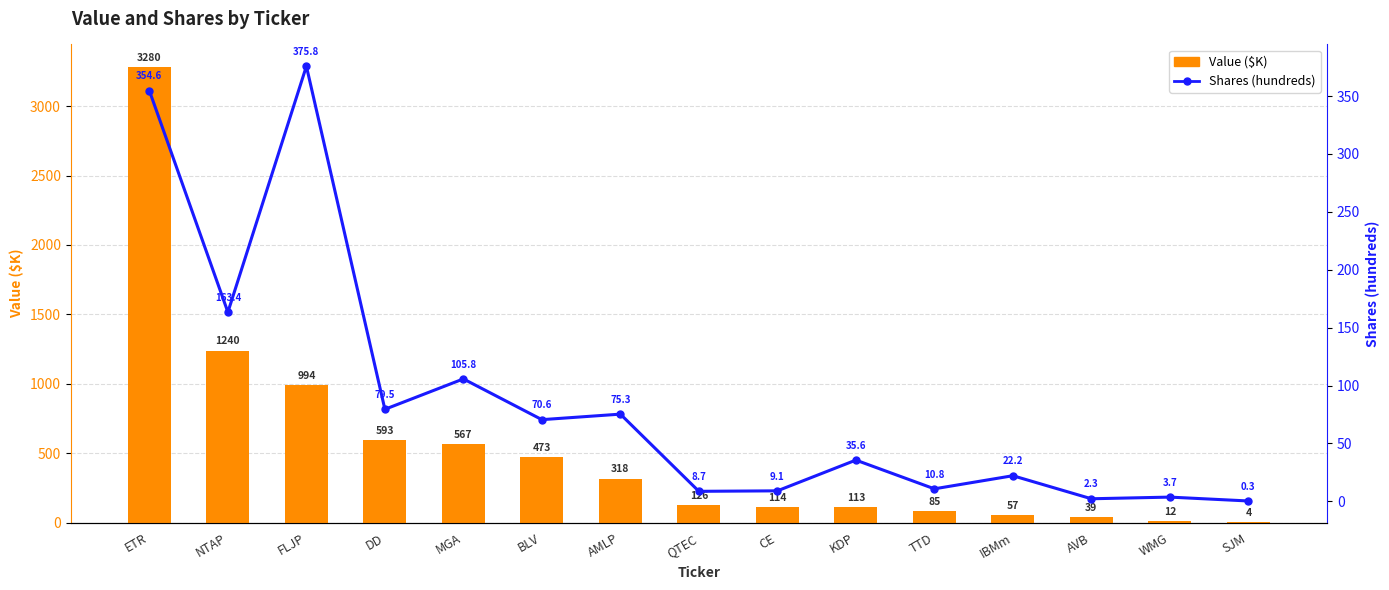

What is the difference between the maximum and minimum values in the Shares (hundreds) series?

375.4